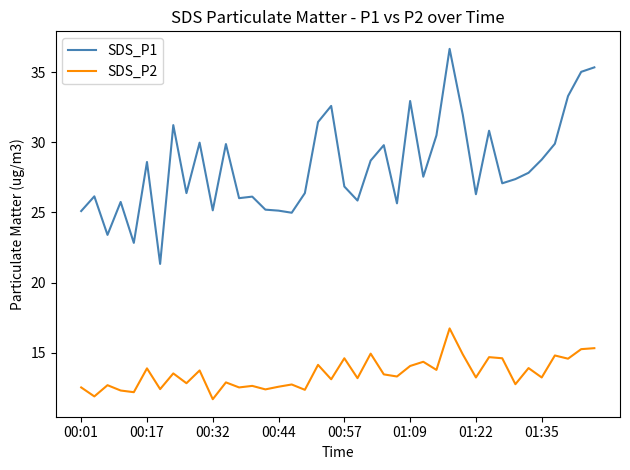

Which series has the widest spread of values?

SDS_P1